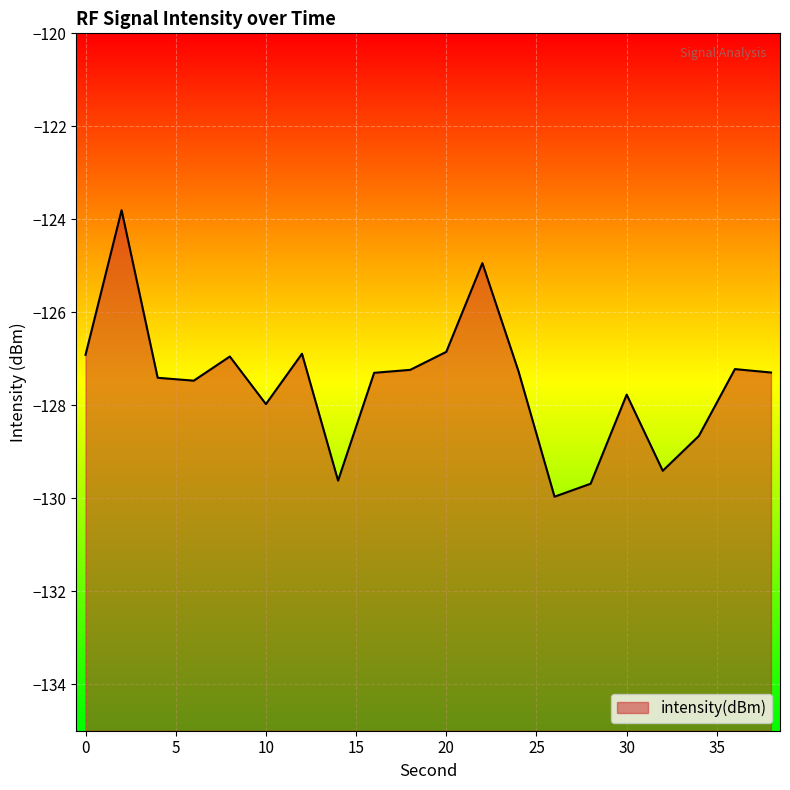

Read the value at 36.

-127.2